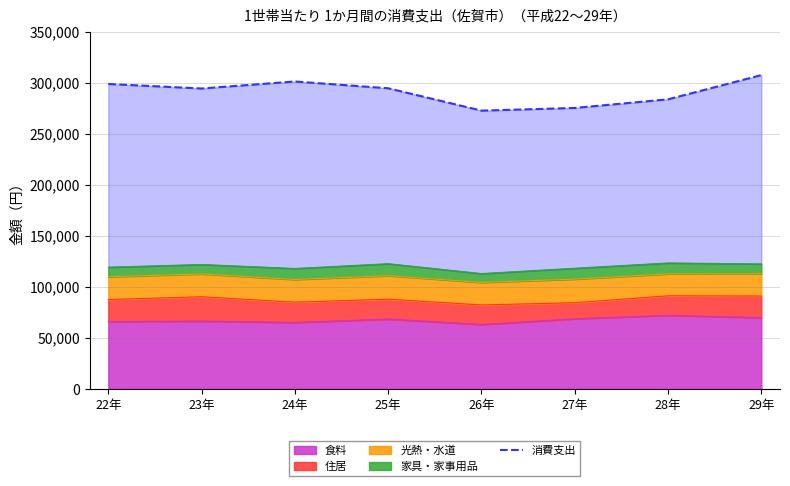

Is it true that the value at 22年 is 95907?

False